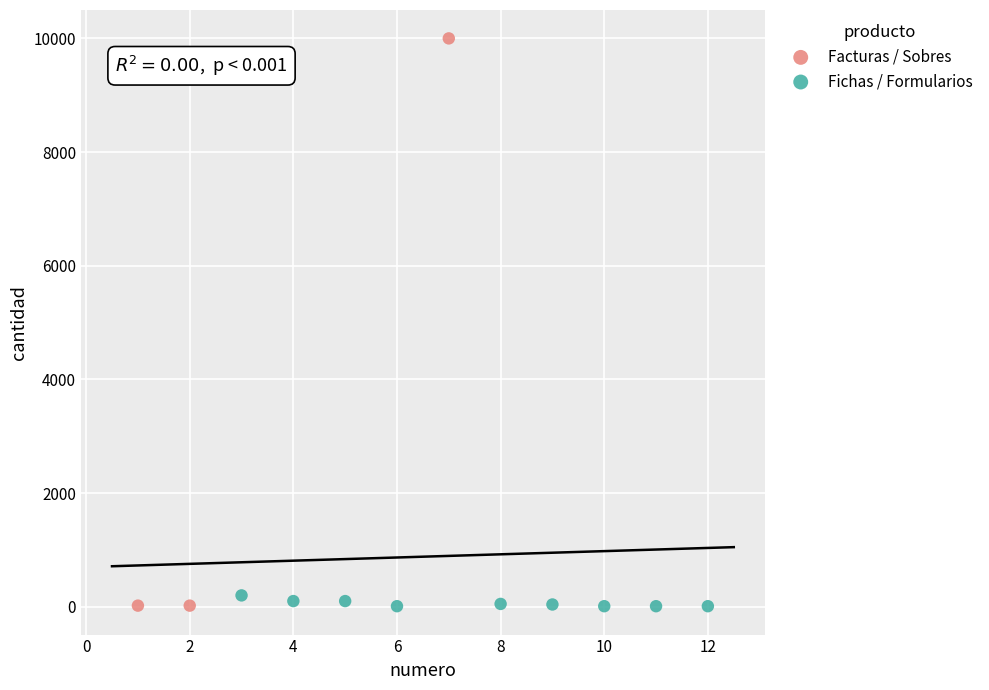

Which series reaches the maximum Y coordinate?

Facturas / Sobres